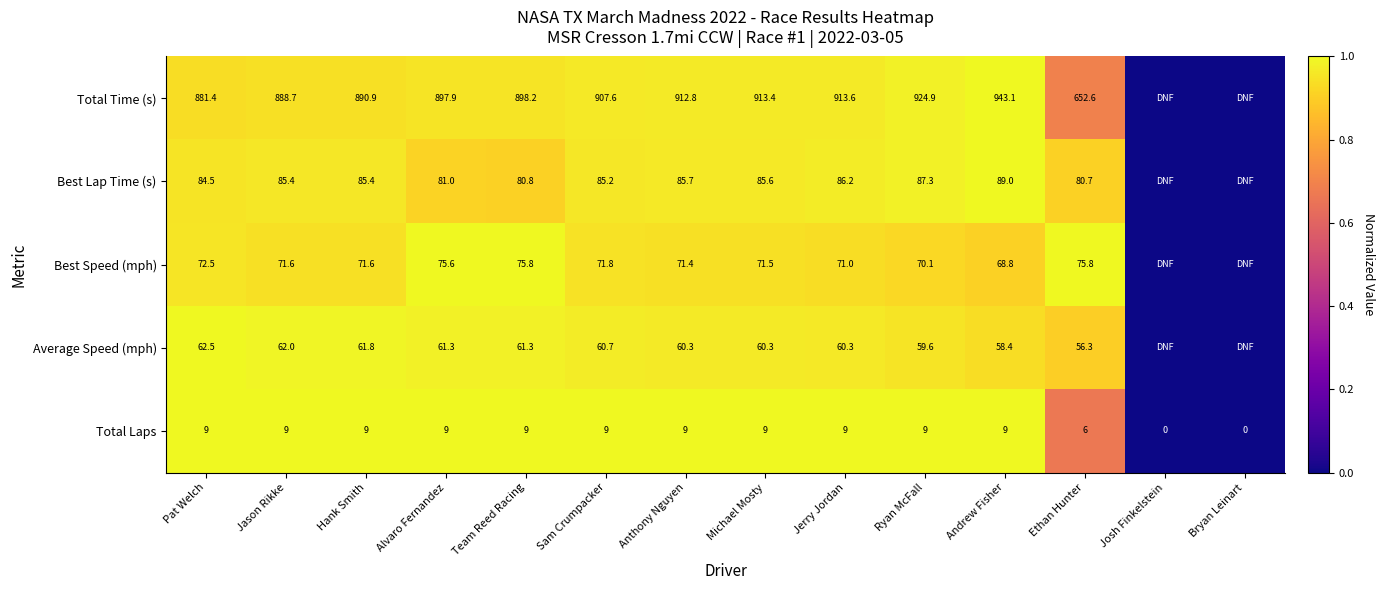

True or false: Total Time (s) has a value of 1.5 at Sam Crumpacker.

False